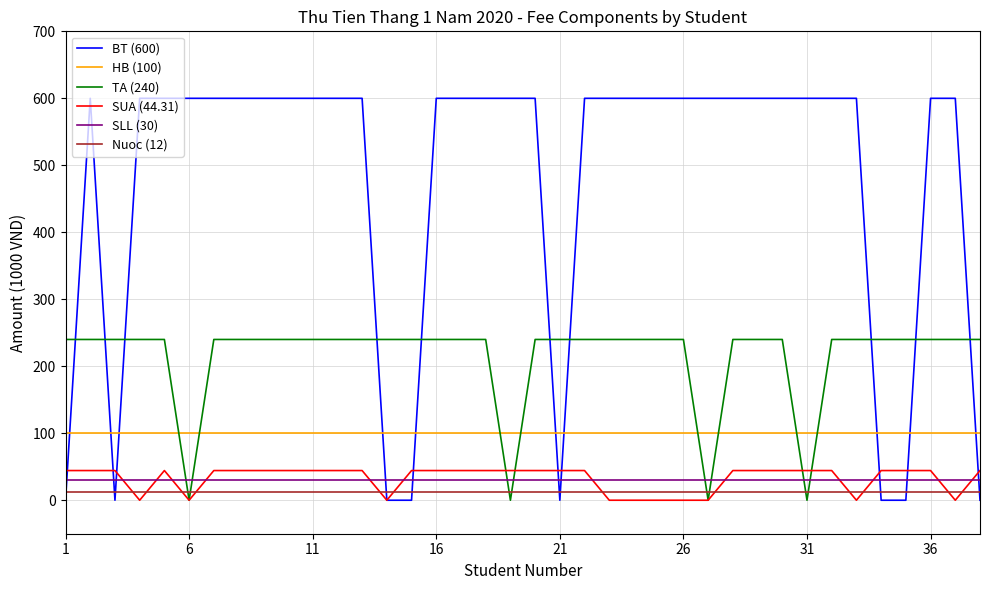

What is the maximum value shown in the chart?

600.0